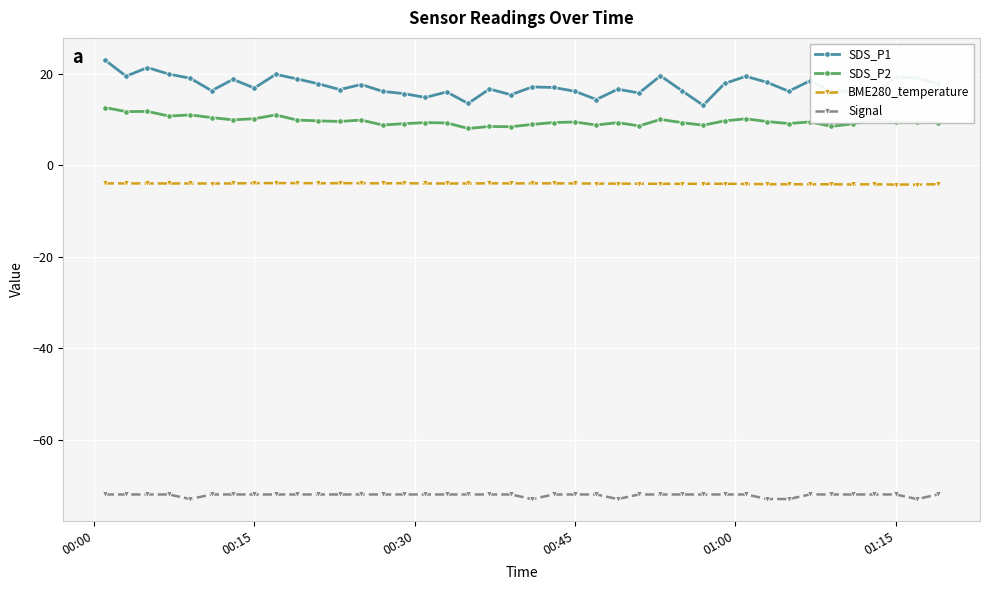

How many distinct data groups are displayed?

4